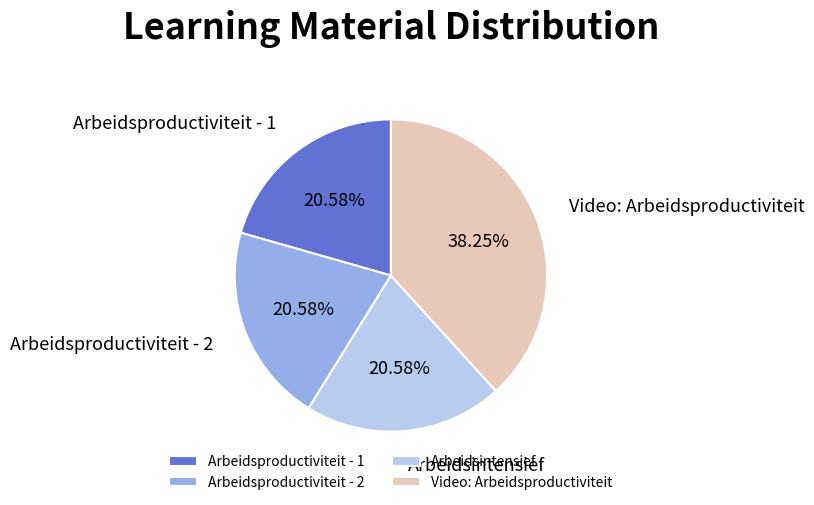

What is the total percentage of Arbeidsproductiviteit - 1 and Arbeidsintensief?

41.2%